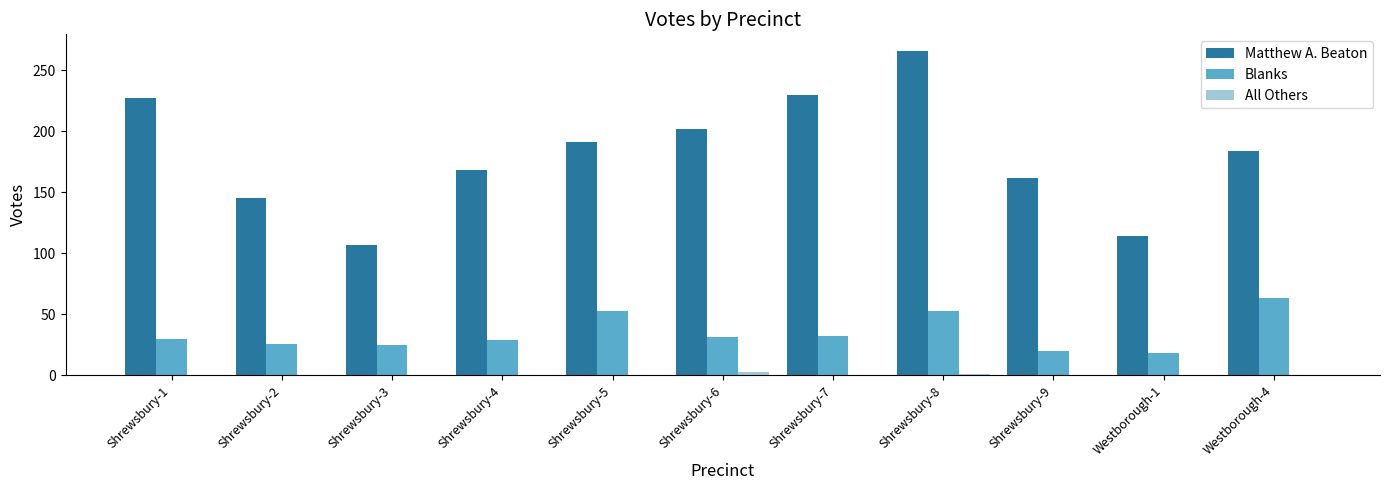

What is the sum of all All Others values?

4